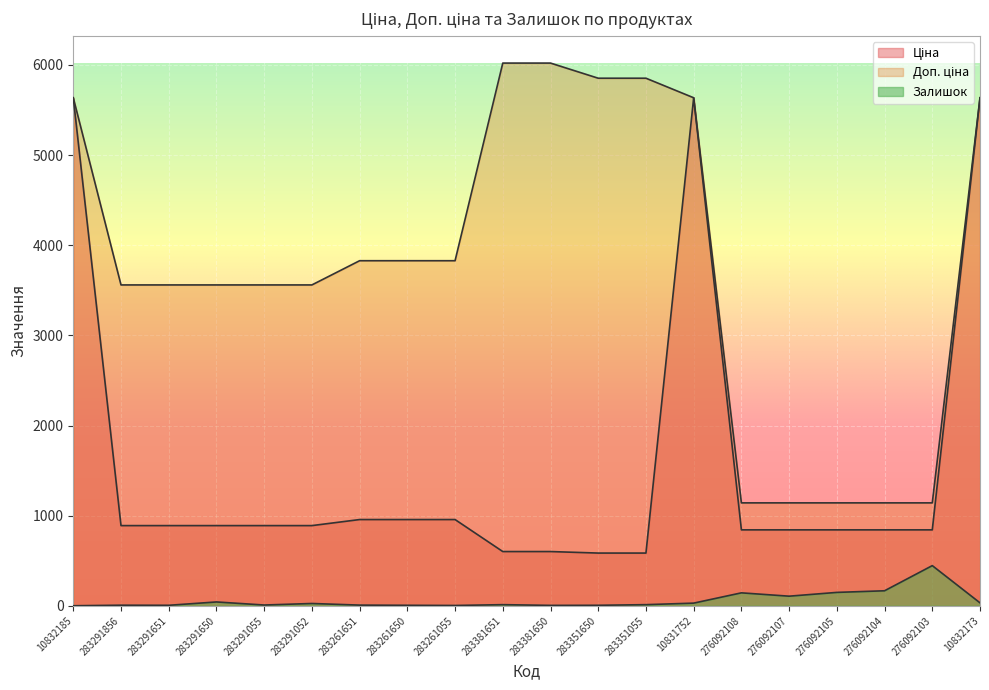

How many values in the Ціна series exceed 889?

11